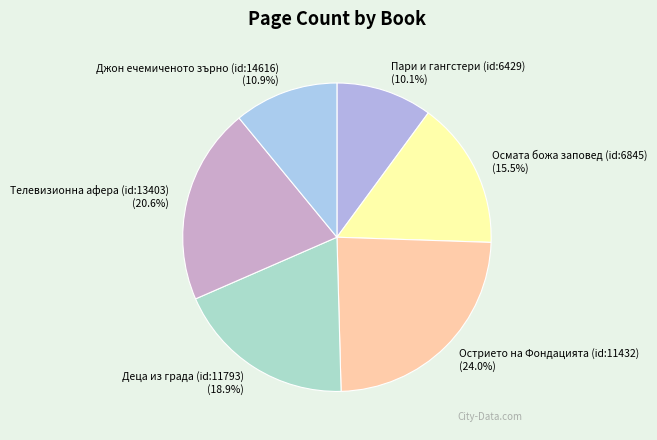

How many segments does this pie chart have?

6